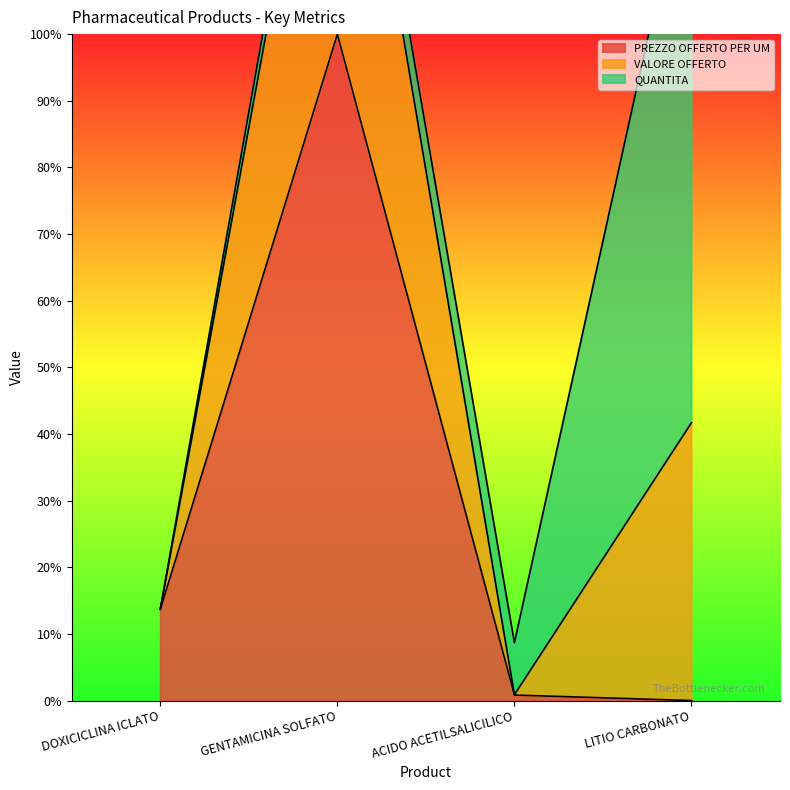

What is the label of the 2nd point from the left?

GENTAMICINA SOLFATO